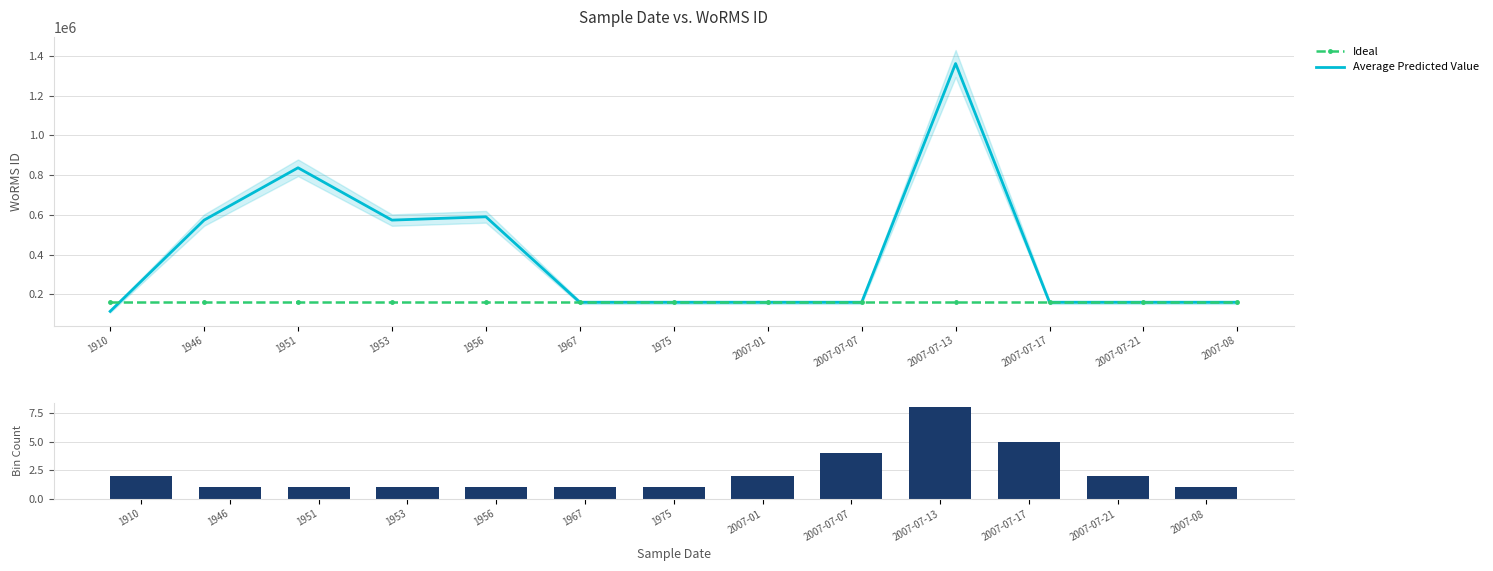

List the series in order of their peak value, highest first.

Average Predicted Value, Ideal, Bin Count